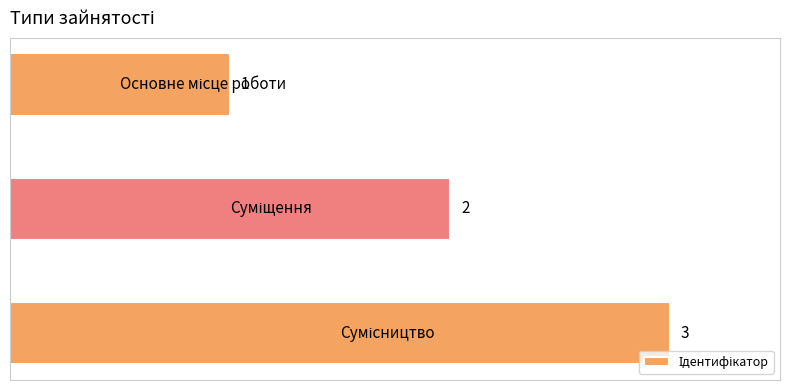

Does the chart contain any negative values?

No